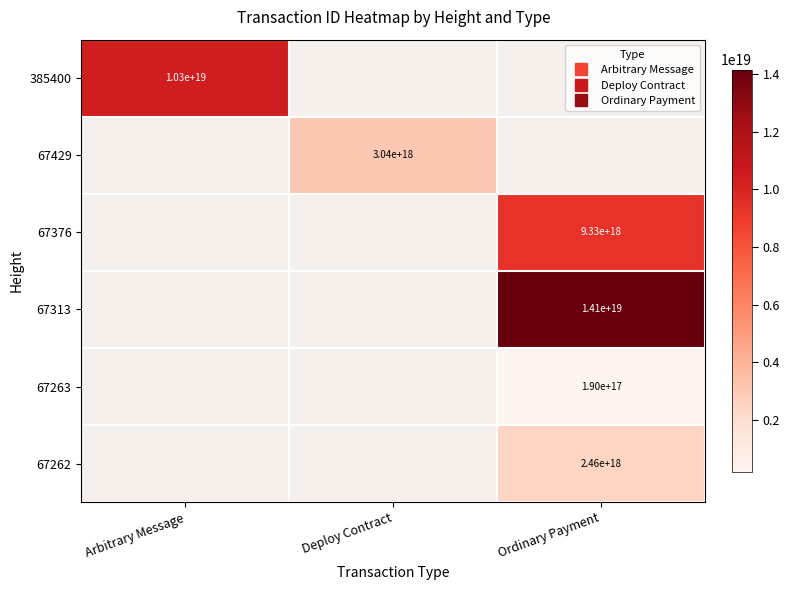

What is the smallest value displayed?

189762318303223776.0